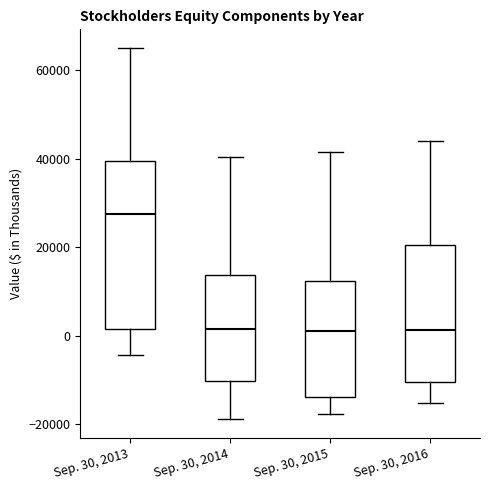

Reading left to right, read every box against the y-axis: the position of its median line, the range the box covers, and the ends of its whiskers. The values are not printed on the chart, so give them approximately, as read against the axis.

Sep. 30, 2013: median 28000, box 2000 to 40000, whiskers -4000 to 66000
Sep. 30, 2014: median 2000, box -10000 to 14000, whiskers -18000 to 40000
Sep. 30, 2015: median 2000, box -14000 to 12000, whiskers -18000 to 42000
Sep. 30, 2016: median 2000, box -10000 to 20000, whiskers -16000 to 44000